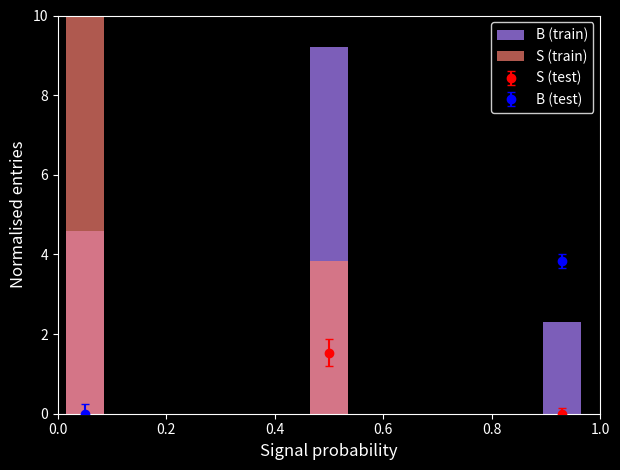

Which series has the widest spread of values?

S (train)